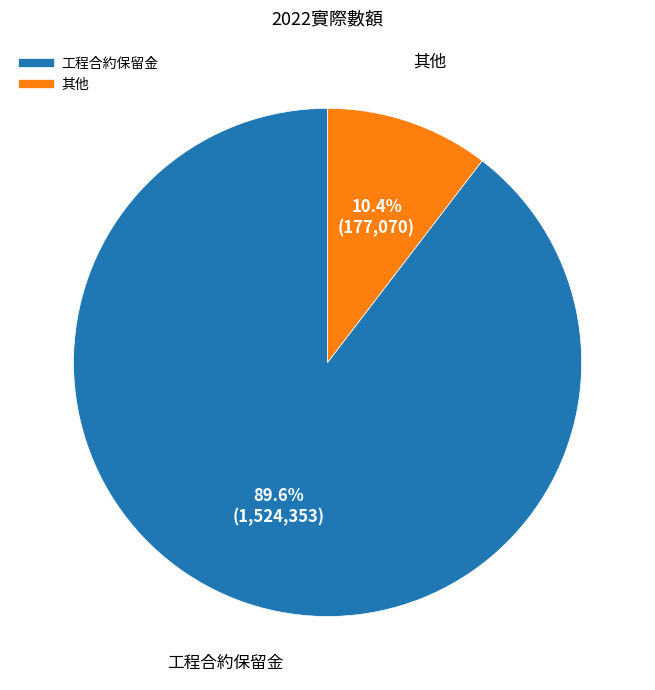

To the nearest percent, what is the difference between the largest and smallest slice percentages?

79%